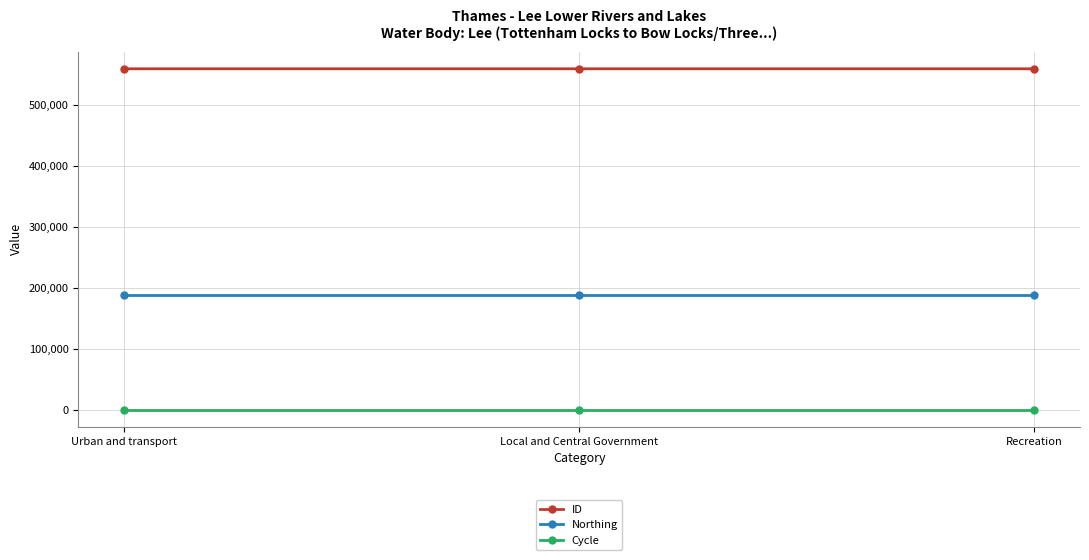

How many categories are shown in the chart?

3